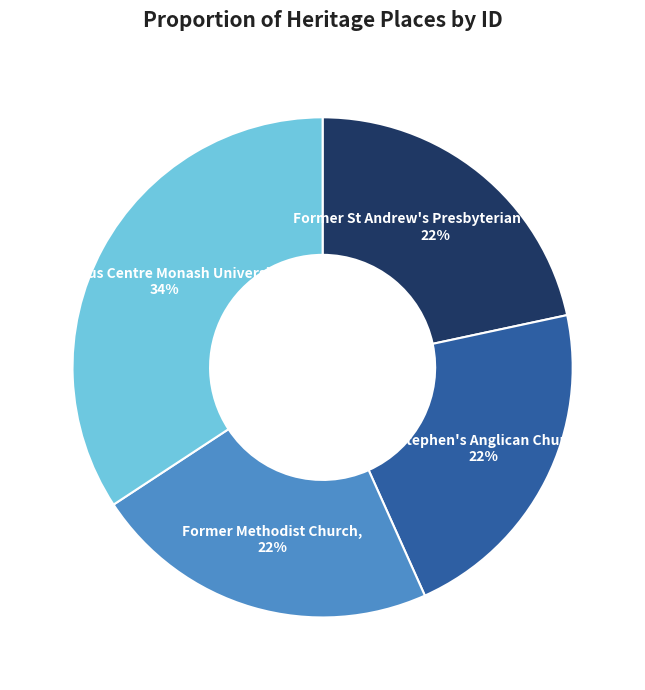

What is the largest slice in the pie chart?

Religious Centre Monash University